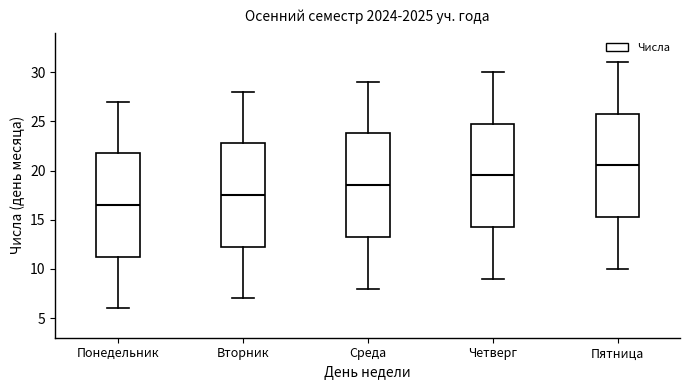

Which box's median line is the lowest?

Понедельник